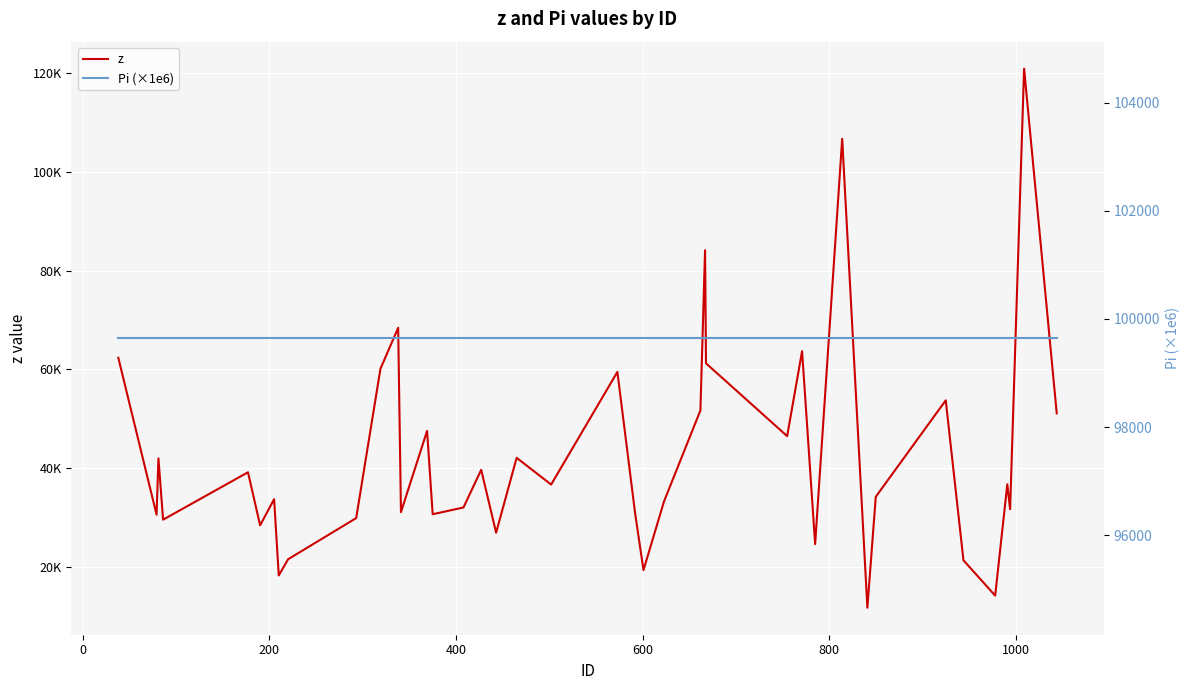

At 0, list the series in order from largest to smallest.

Pi (×1e6), z